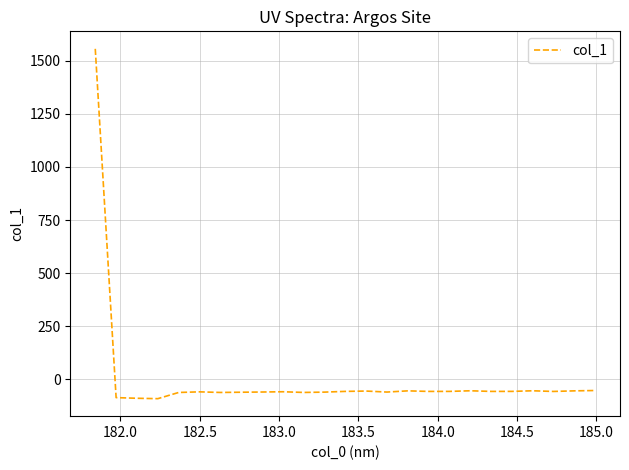

What is the sum of all values?

87.3